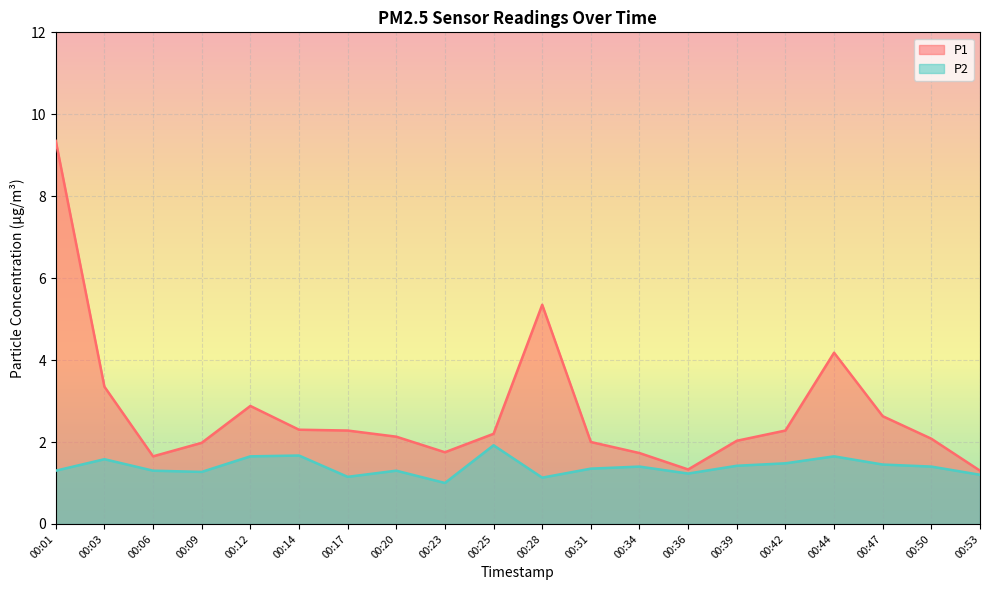

At which category does P2 reach its first local valley?

00:09